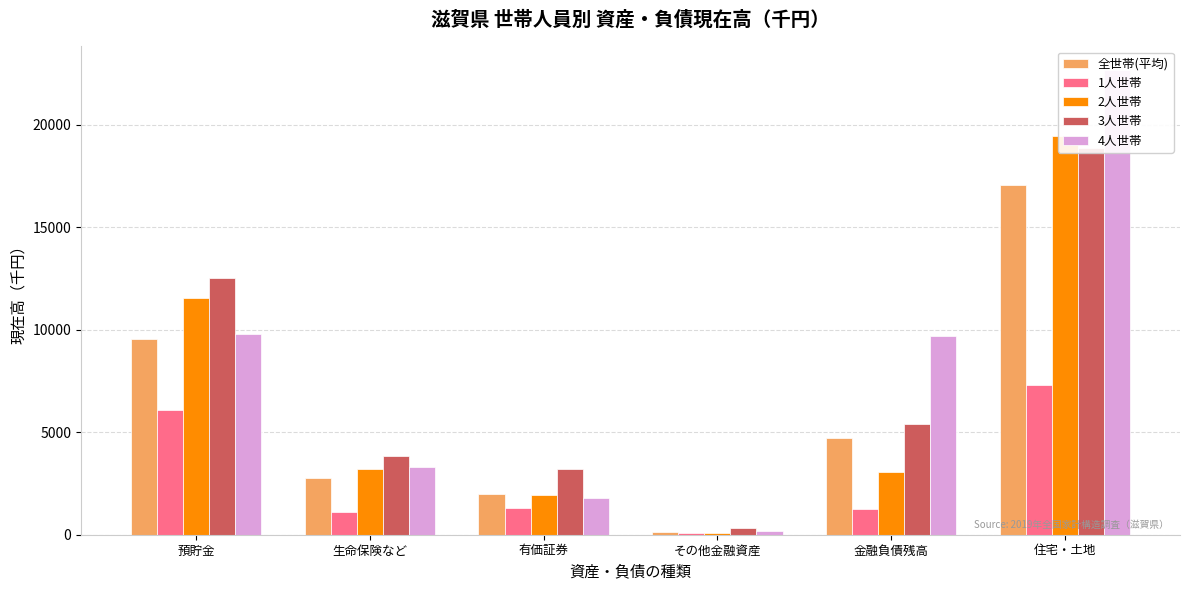

What is the label of the 6th bar from the right?

預貯金